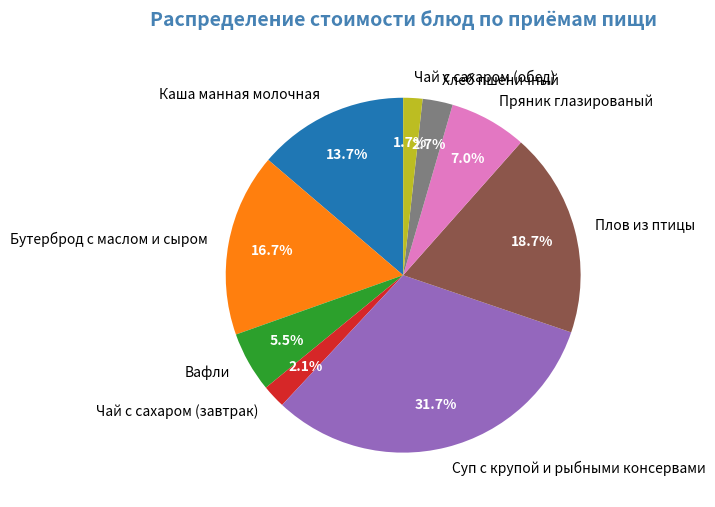

The Бутерброд с маслом и сыром slice represents 3% of the pie. True or false?

False